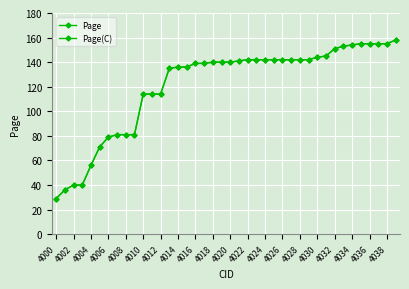

Is this an area chart (filled region under the line)?

No